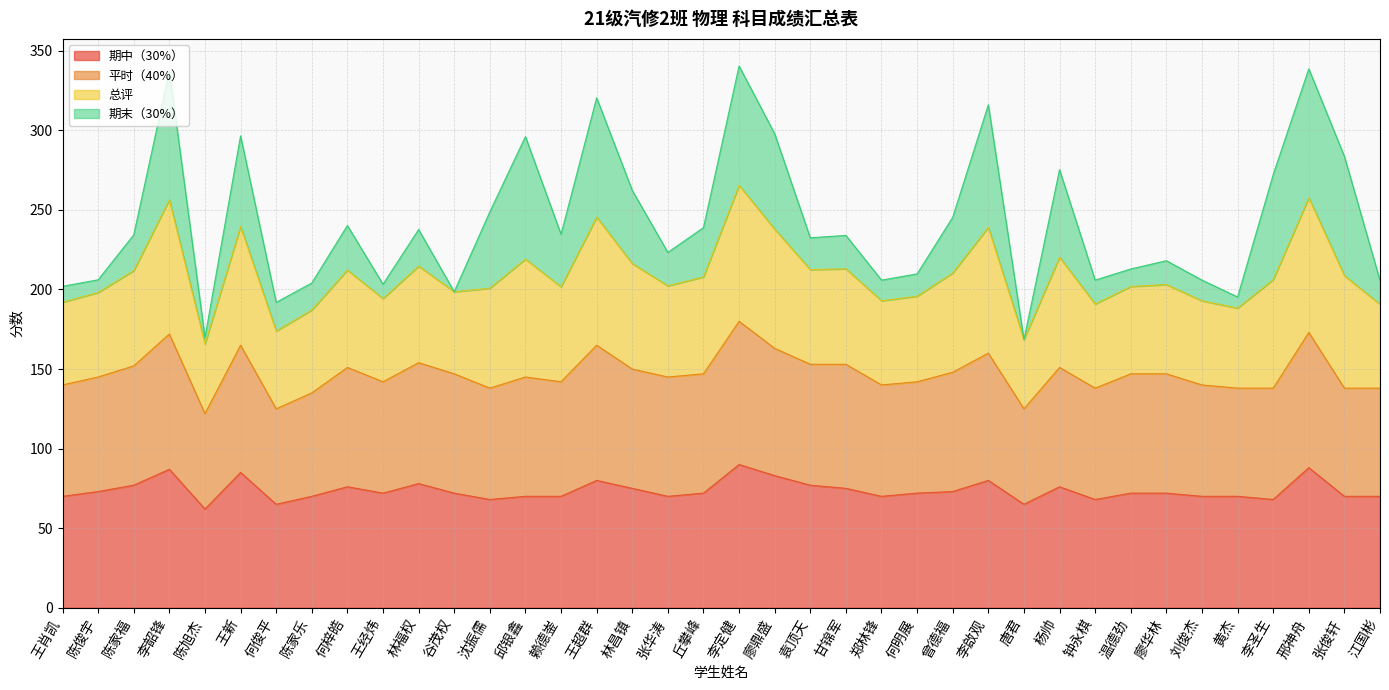

Is it true that 期中（30%） equals 101.4 at 何明展?

False